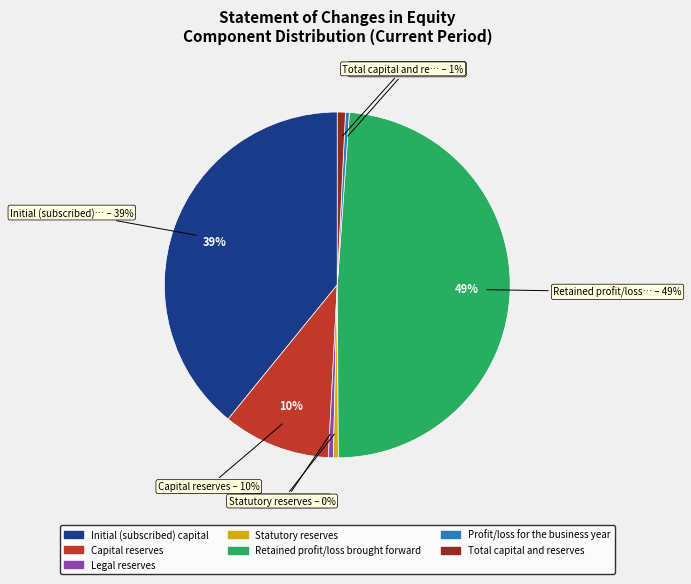

Is there a majority slice in this chart?

No